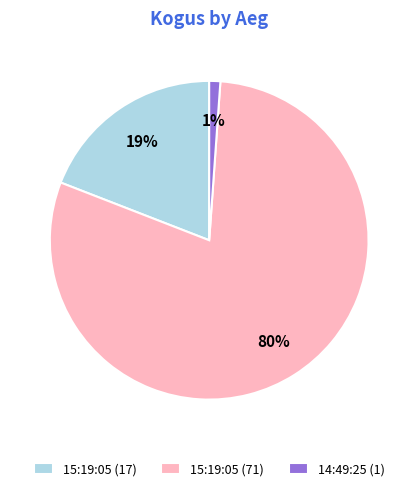

Which category has the smallest portion of the pie?

14:49:25 (1)